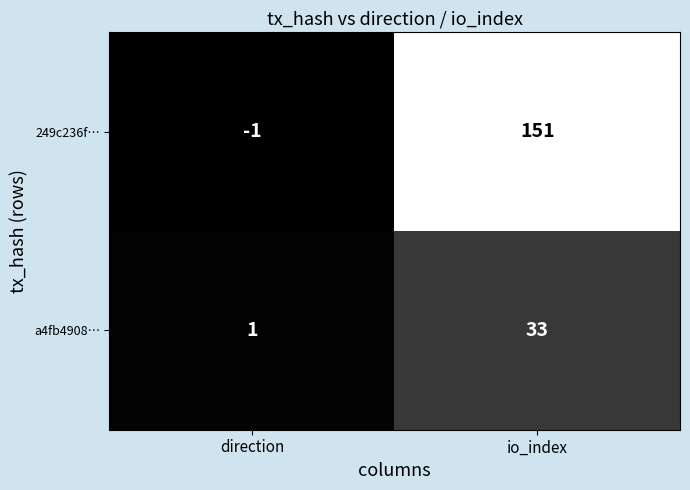

What is the difference between the 249c236f… values at io_index and direction?

152